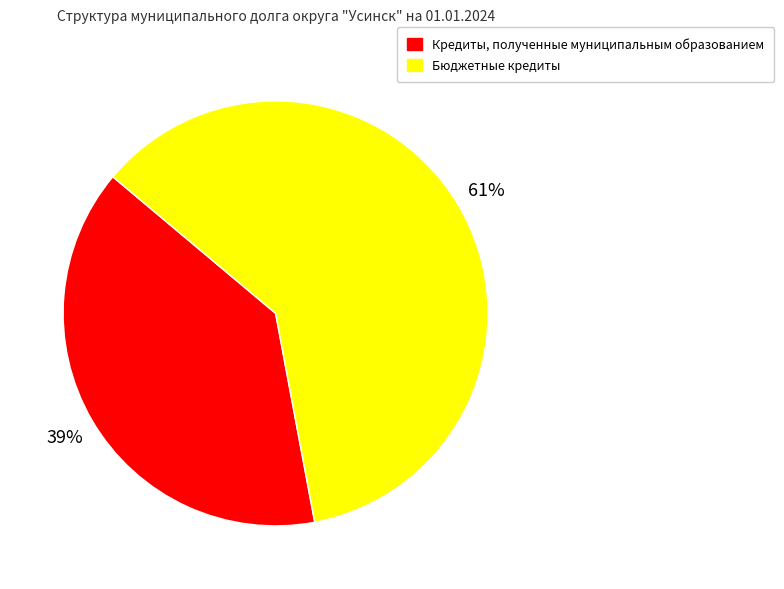

To the nearest percent, what is the average slice percentage?

50%